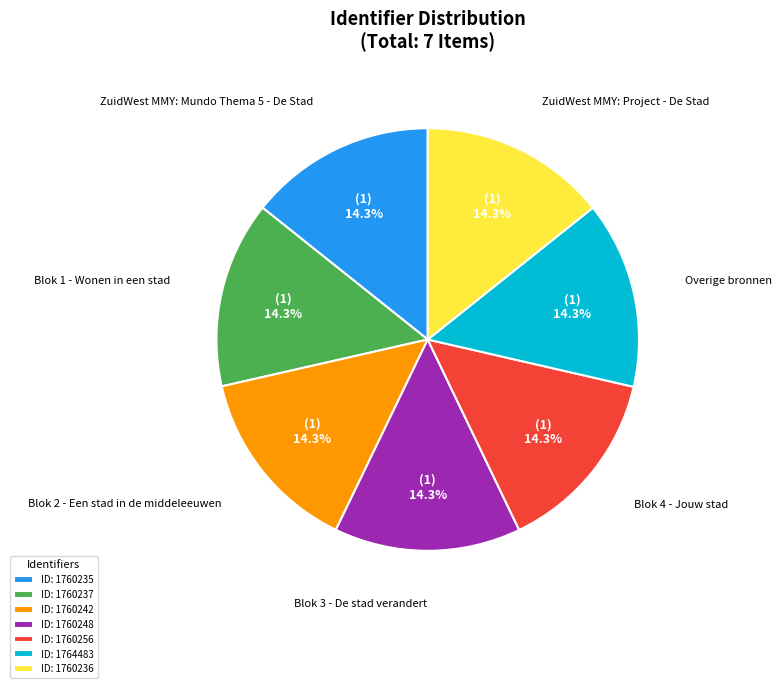

Does any single category account for the majority?

No